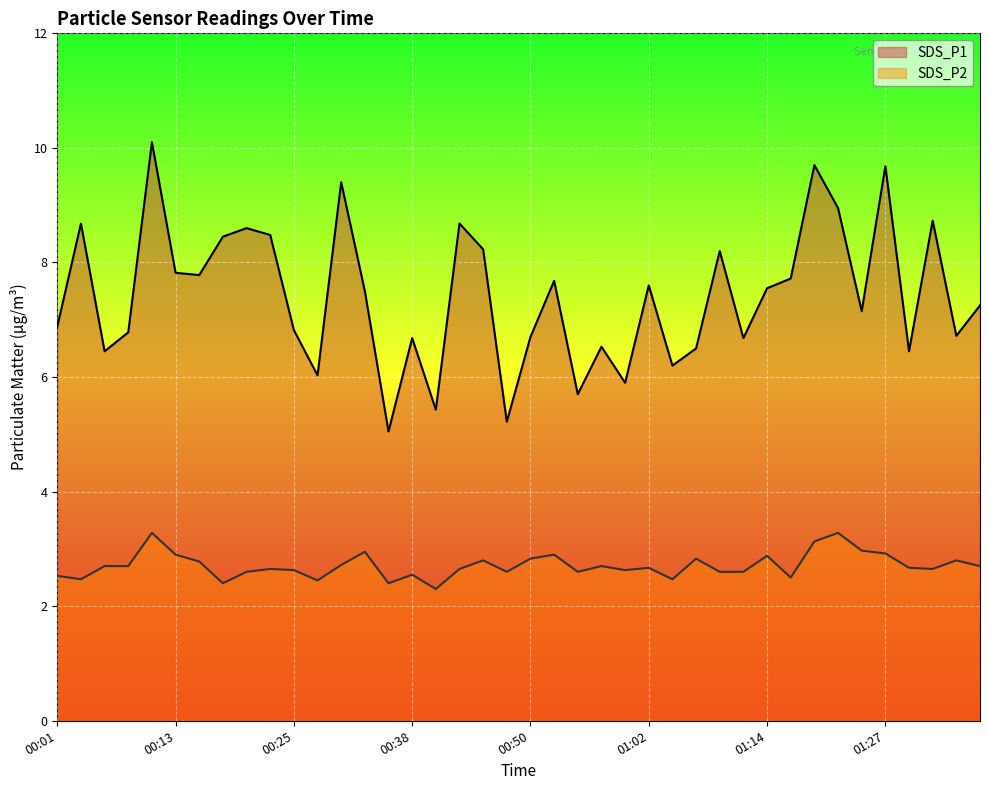

True or false: SDS_P1 and SDS_P2 cross at least once.

False